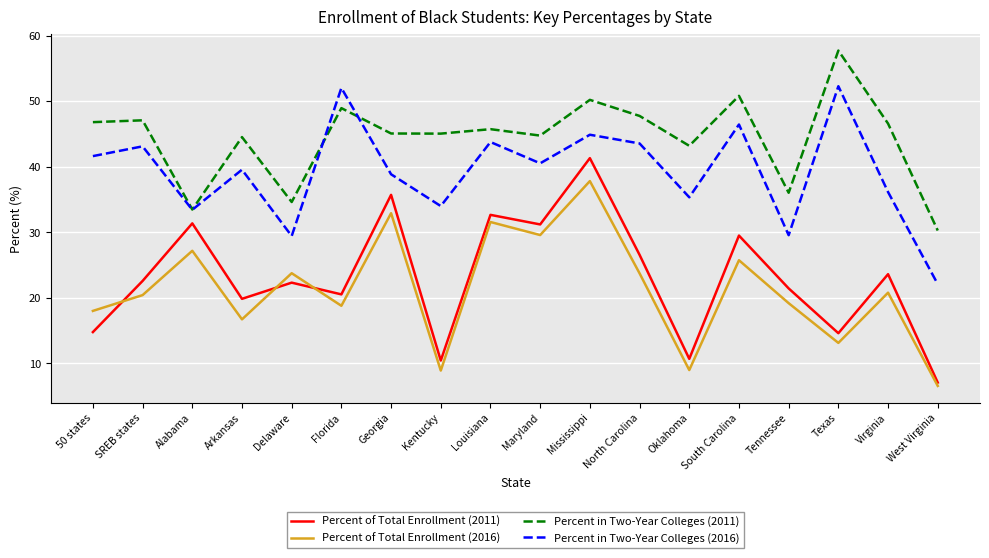

Which category has the lowest value in the Percent in Two-Year Colleges (2016) series?

West Virginia